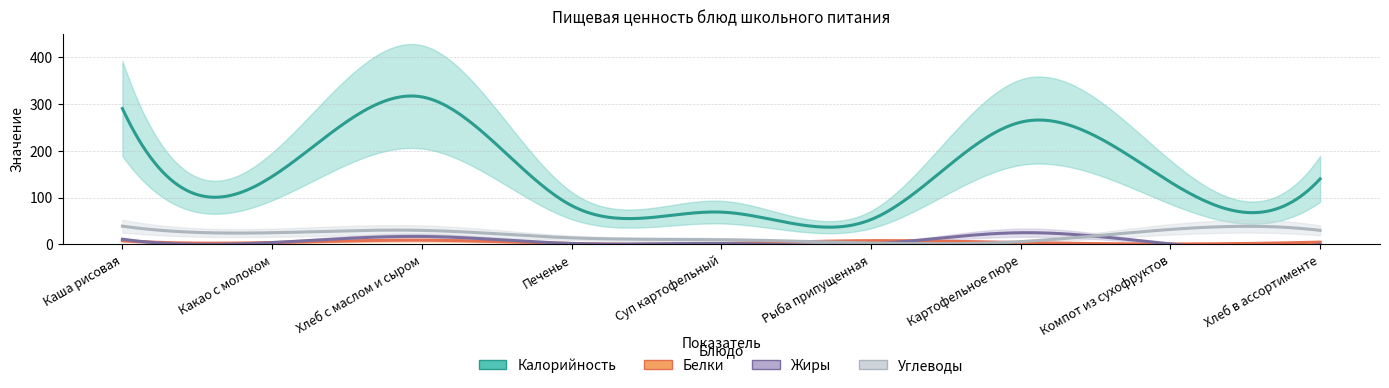

Between Какао с молоком and Печенье, which is larger?

Какао с молоком